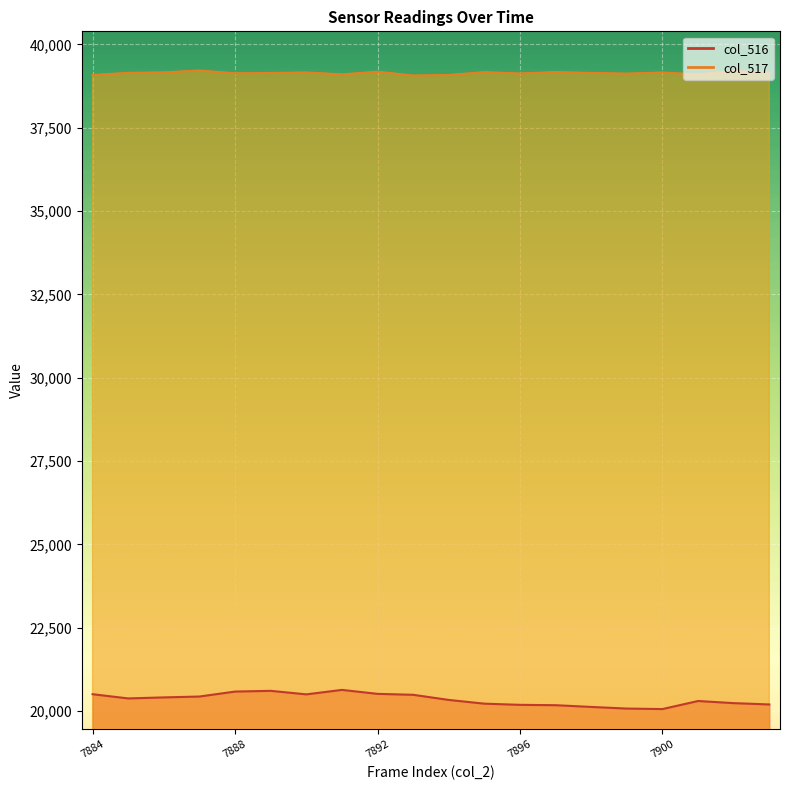

Between 7896 and 17, which series saw the biggest shift?

col_516 line